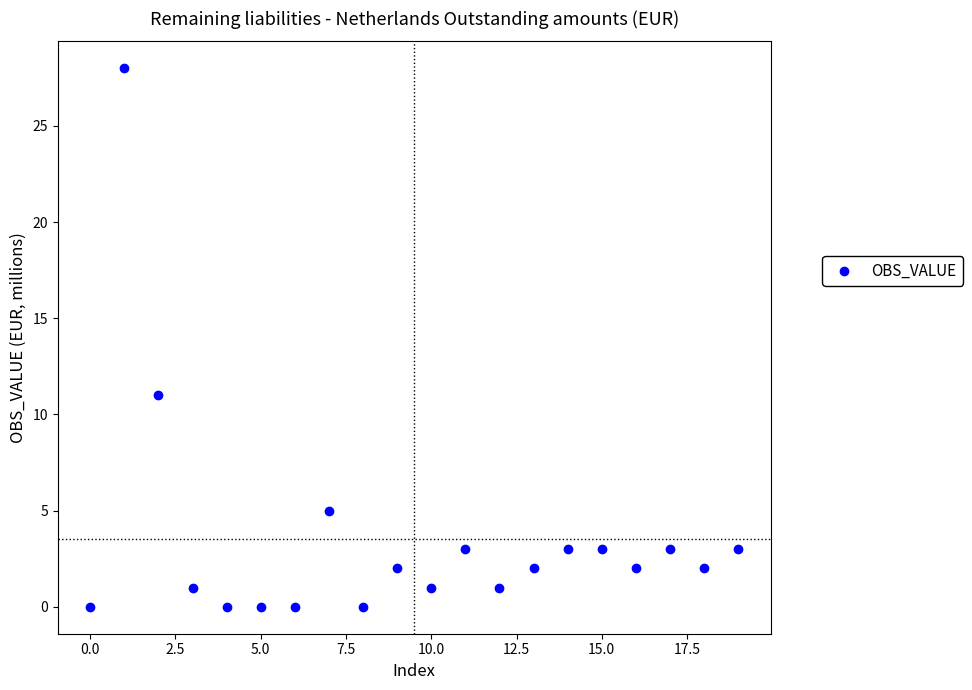

What Y value in the scatter plot is closest to 14?

11